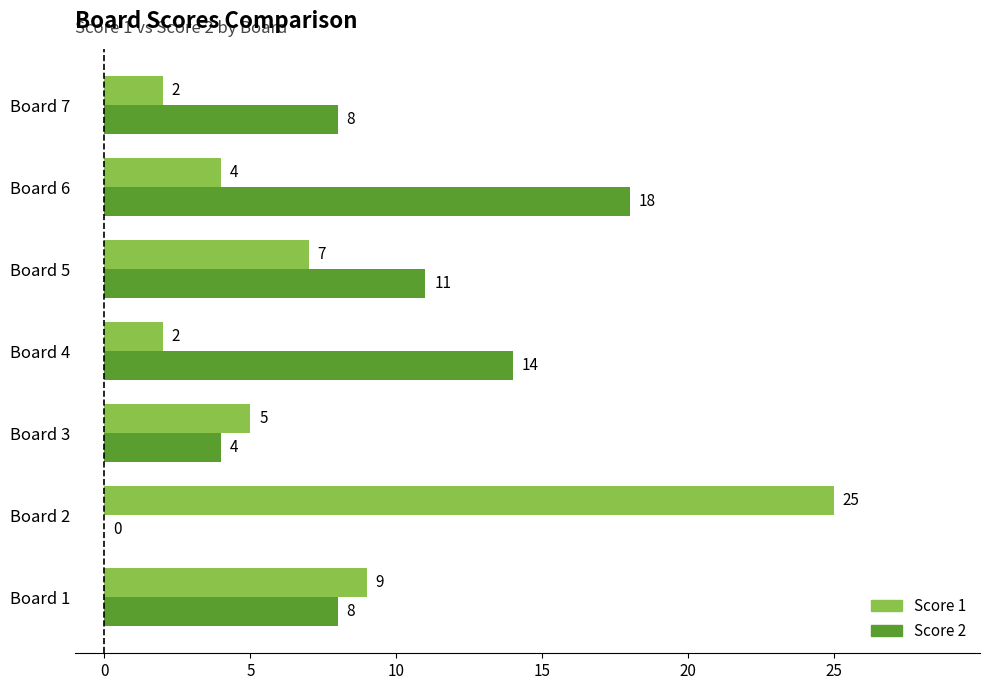

Which series has the widest spread of values?

Score 1